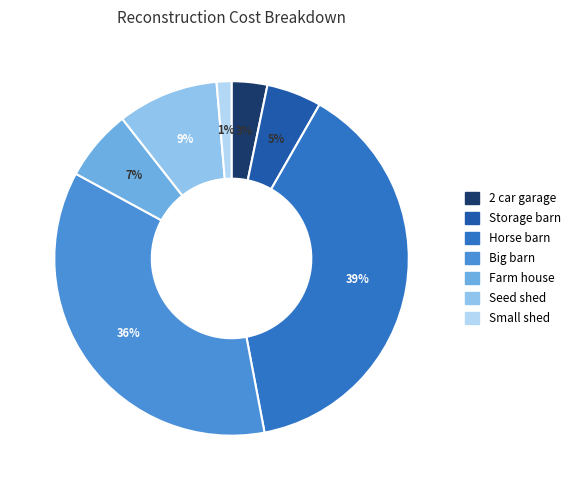

Does Farm house account for over 50% of the chart?

No